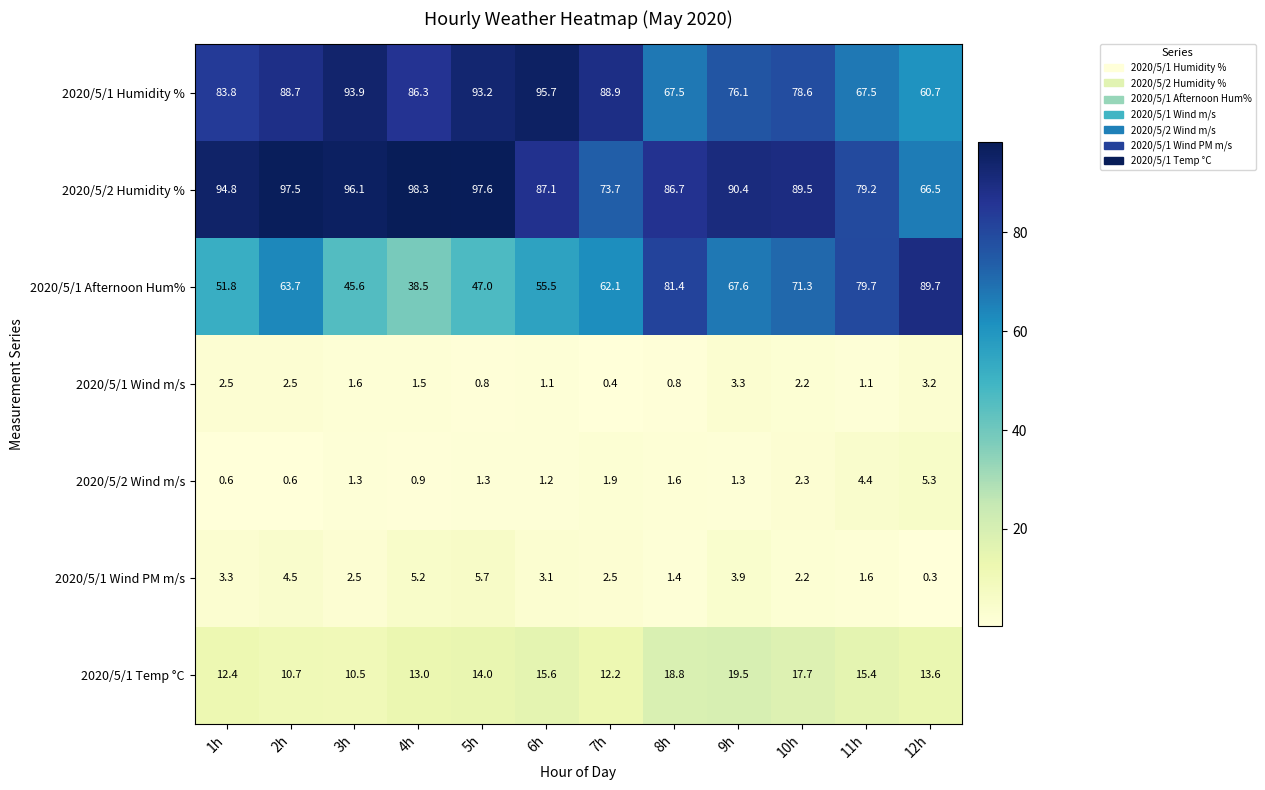

At which category does the chart reach its minimum across all series?

12h